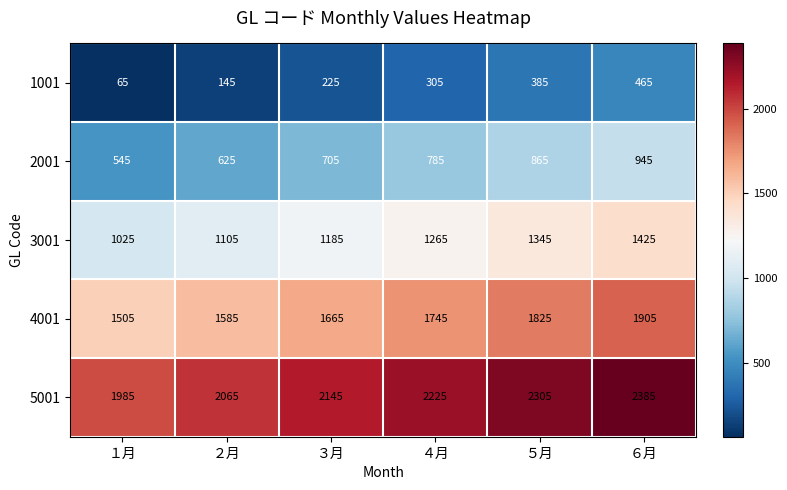

Count the 5001 values in the range 2065 to 2305.

4